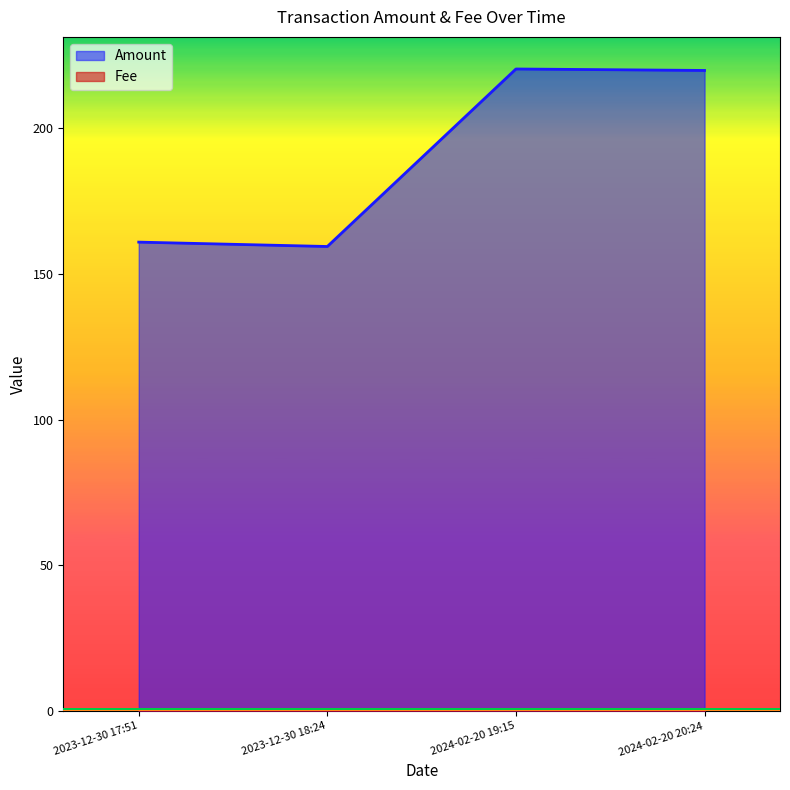

What is the approximate value of Amount at 2023-12-30 17:51?

160.9